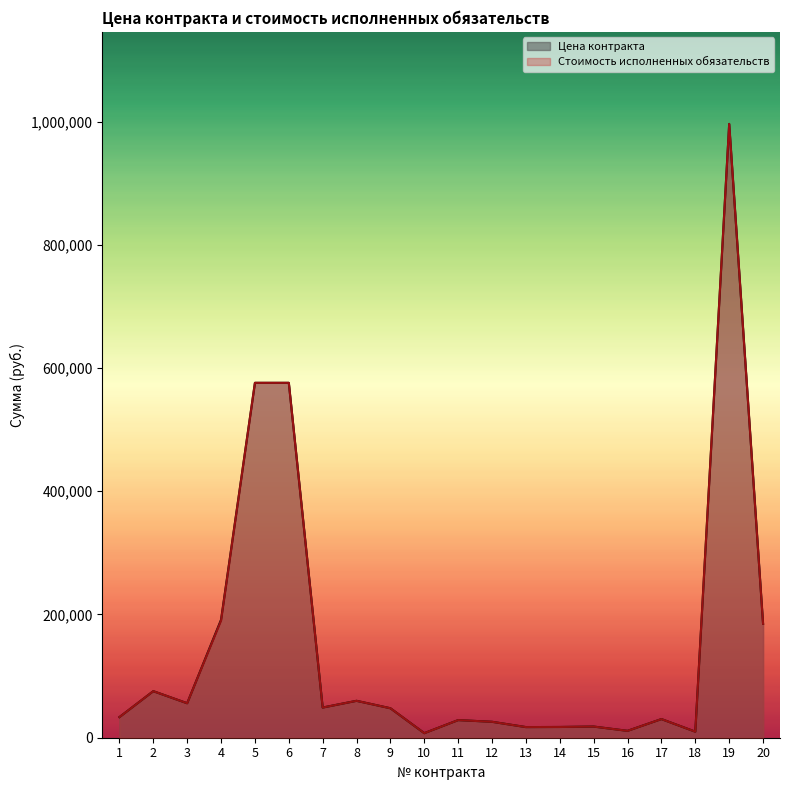

Which series has the largest range (max minus min)?

Цена контракта